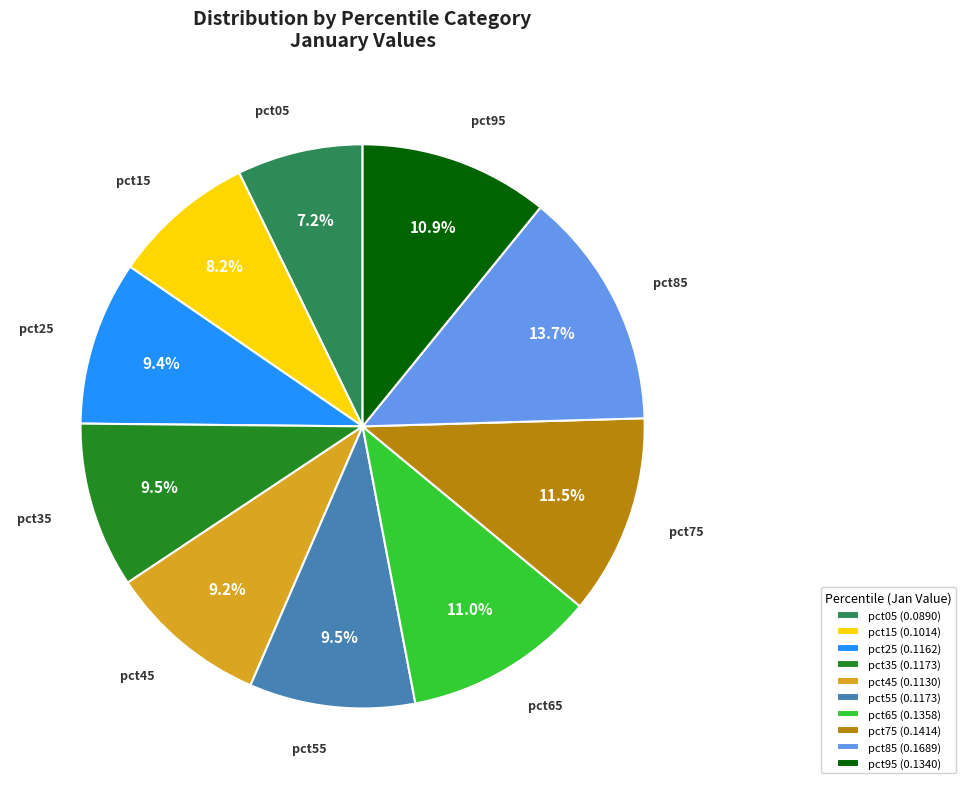

Does any single category account for the majority?

No